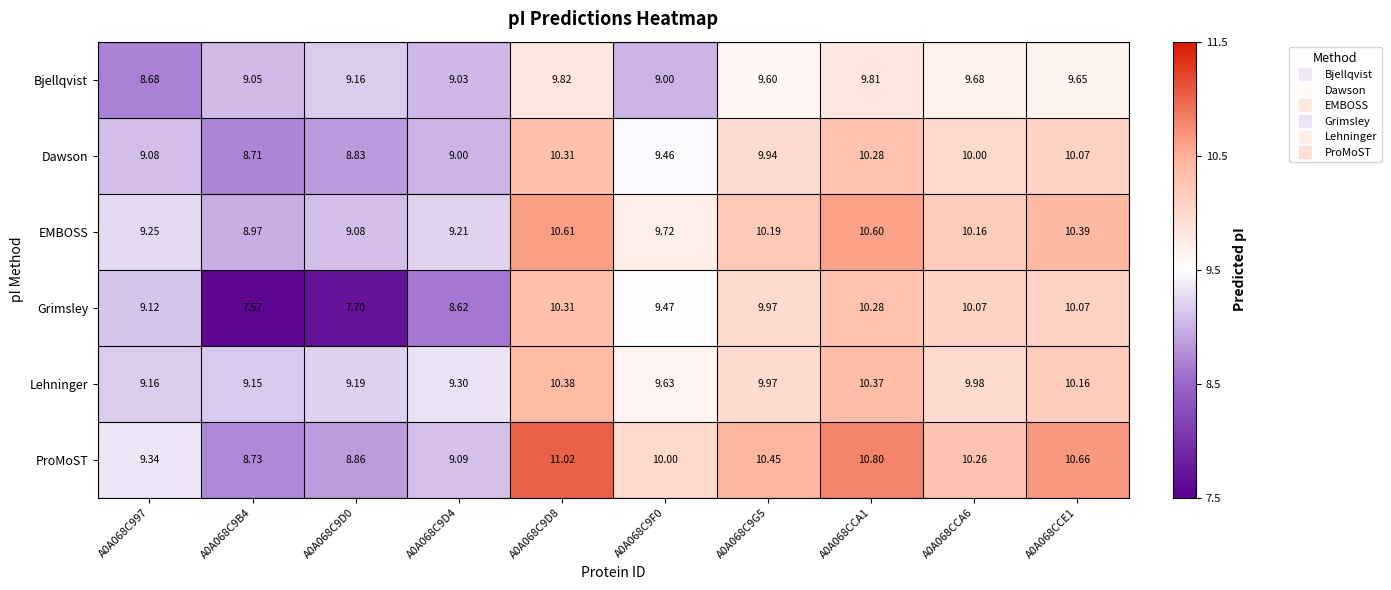

Which series changed the most between A0A068C9B4 and A0A068C9F0?

Grimsley